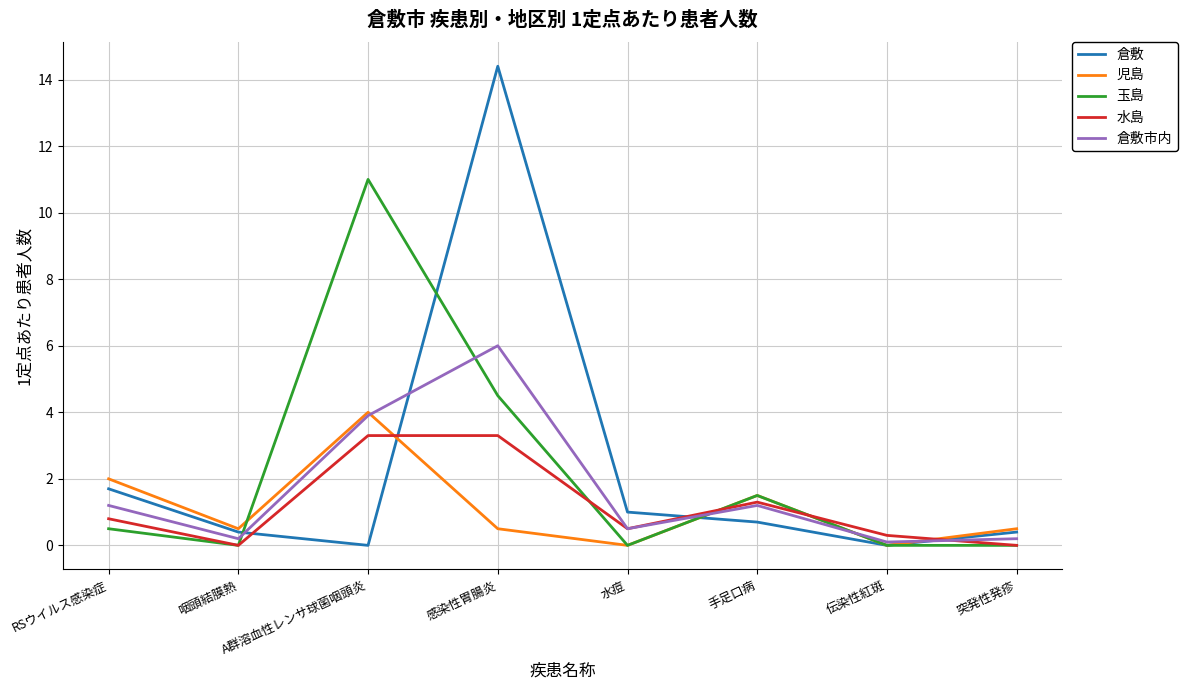

List the series in order of their peak value, highest first.

倉敷, 玉島, 倉敷市内, 児島, 水島